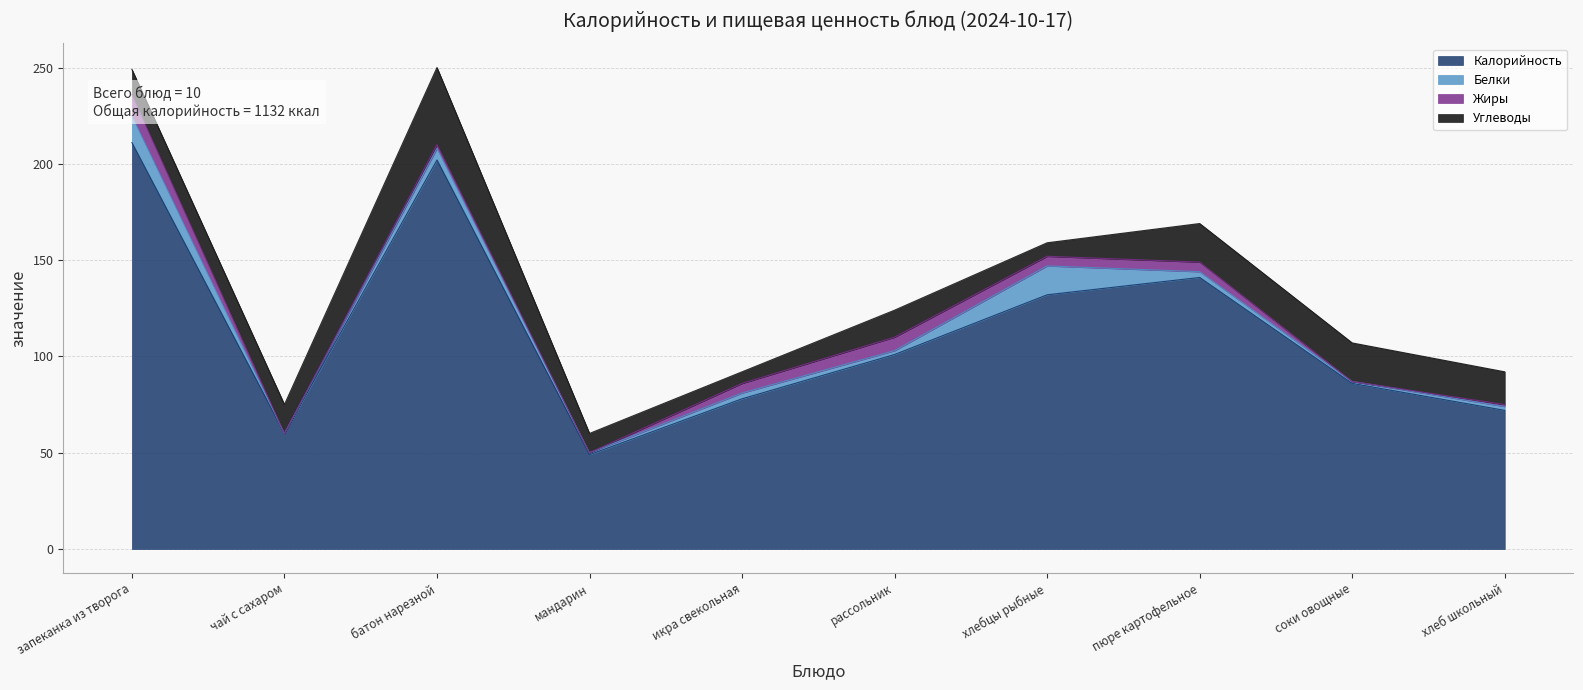

Reading left to right, extract all data points from this chart.

Калорийность: запеканка из творога=211	чай с сахаром=60	батон нарезной=202	мандарин=49	икра свекольная=78	рассольник=101	хлебцы рыбные=132	пюре картофельное=141	соки овощные=86	хлеб школьный=72
Белки: запеканка из творога=14	чай с сахаром=0	батон нарезной=6	мандарин=1	икра свекольная=3	рассольник=2	хлебцы рыбные=15	пюре картофельное=3	соки овощные=1	хлеб школьный=2
Жиры: запеканка из творога=11	чай с сахаром=0	батон нарезной=2	мандарин=0	икра свекольная=5	рассольник=7	хлебцы рыбные=5	пюре картофельное=5	соки овощные=0	хлеб школьный=1
Углеводы: запеканка из творога=13	чай с сахаром=15	батон нарезной=40	мандарин=10	икра свекольная=6	рассольник=14	хлебцы рыбные=7	пюре картофельное=20	соки овощные=20	хлеб школьный=17